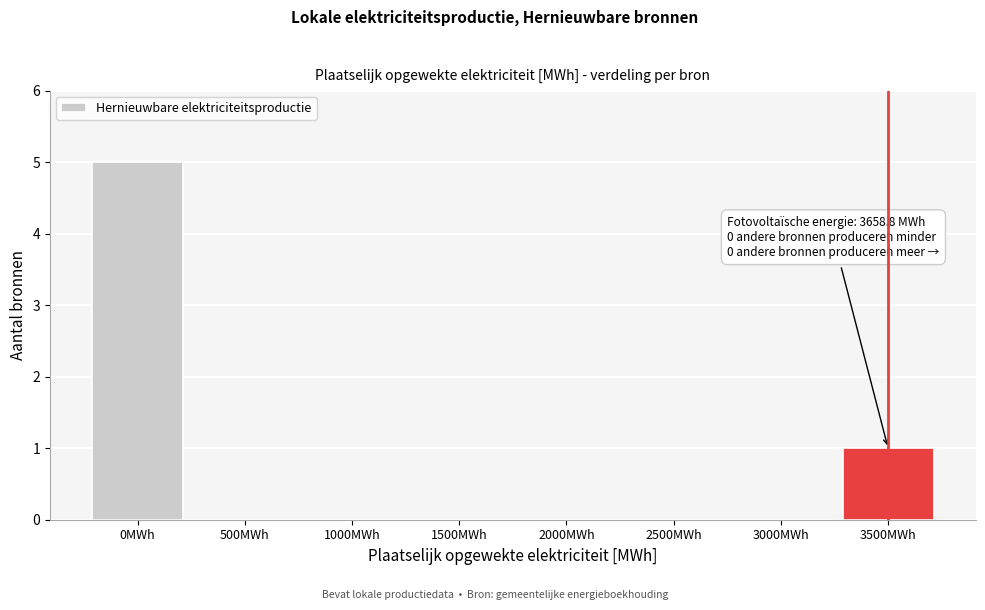

Reading left to right, what are all the values shown in this chart?

0MWh=5	500MWh=0	1000MWh=0	1500MWh=0	2000MWh=0	2500MWh=0	3000MWh=0	3500MWh=1